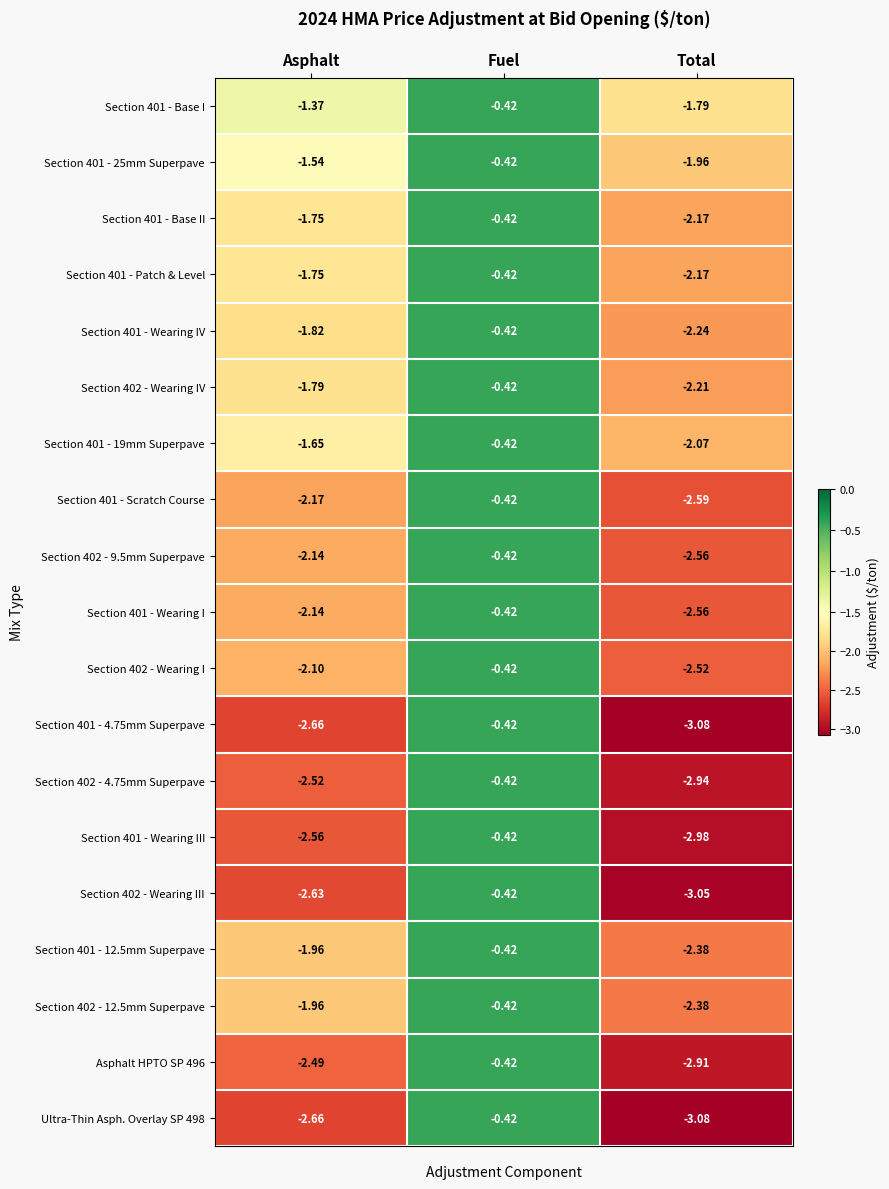

At which category is the sum across all series the highest?

Fuel